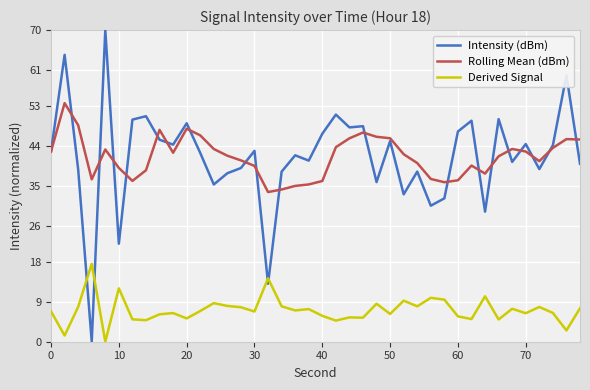

True or false: Intensity (dBm) and Derived Signal intersect in this chart.

True